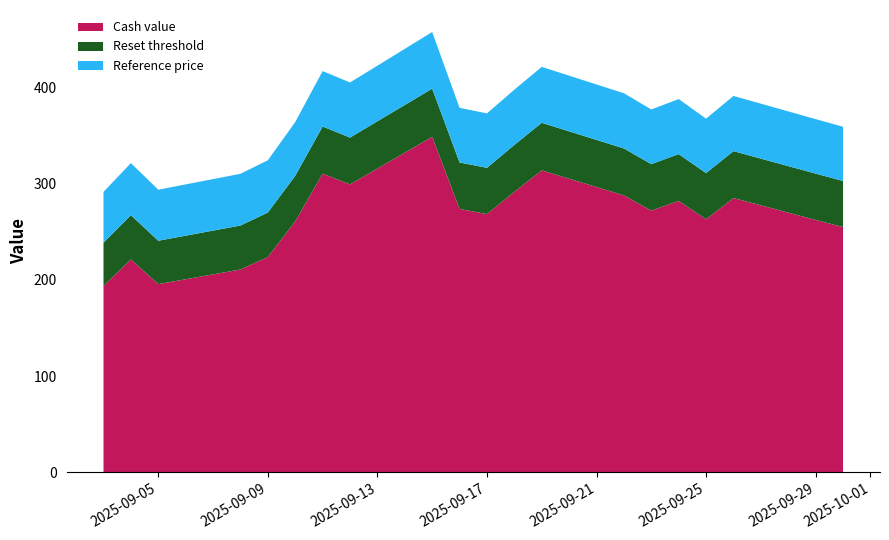

What is the total value across all series at 2025-09-09?

324.4